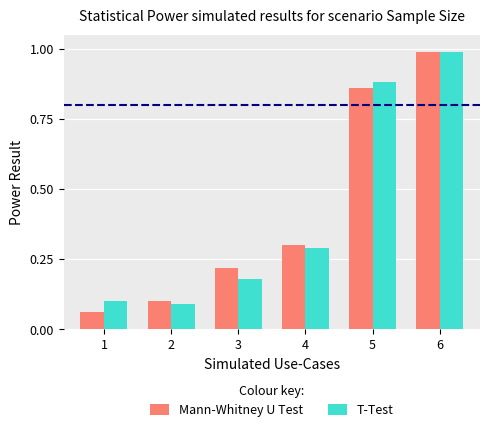

At which label does Mann-Whitney U Test reach its minimum?

1